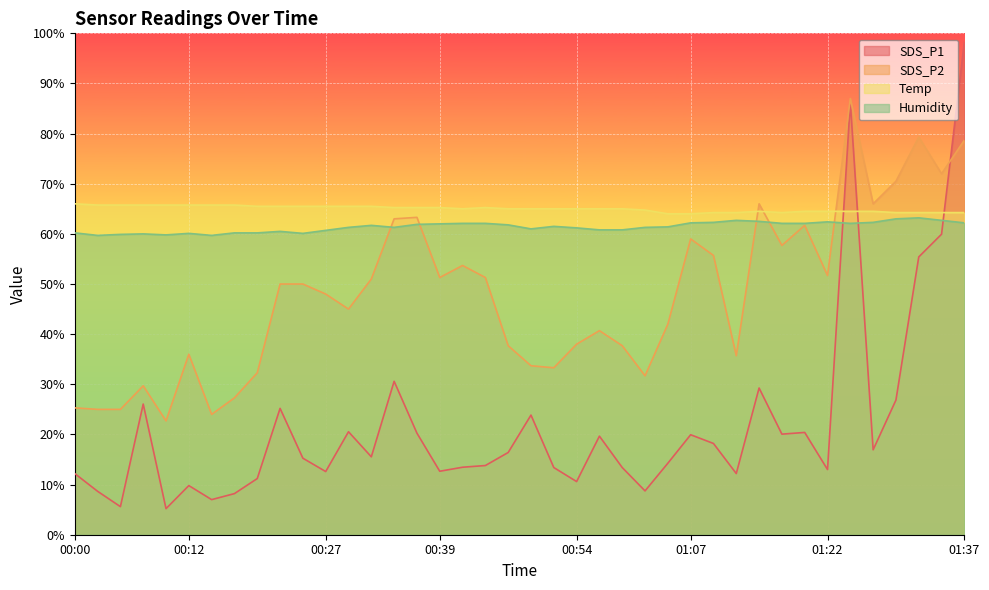

What is the total value across all series at 00:32?

193.7